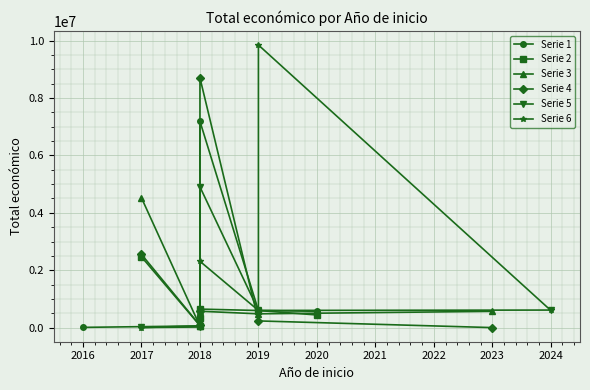

What value does the Serie 1 series have at 2018?

7187653